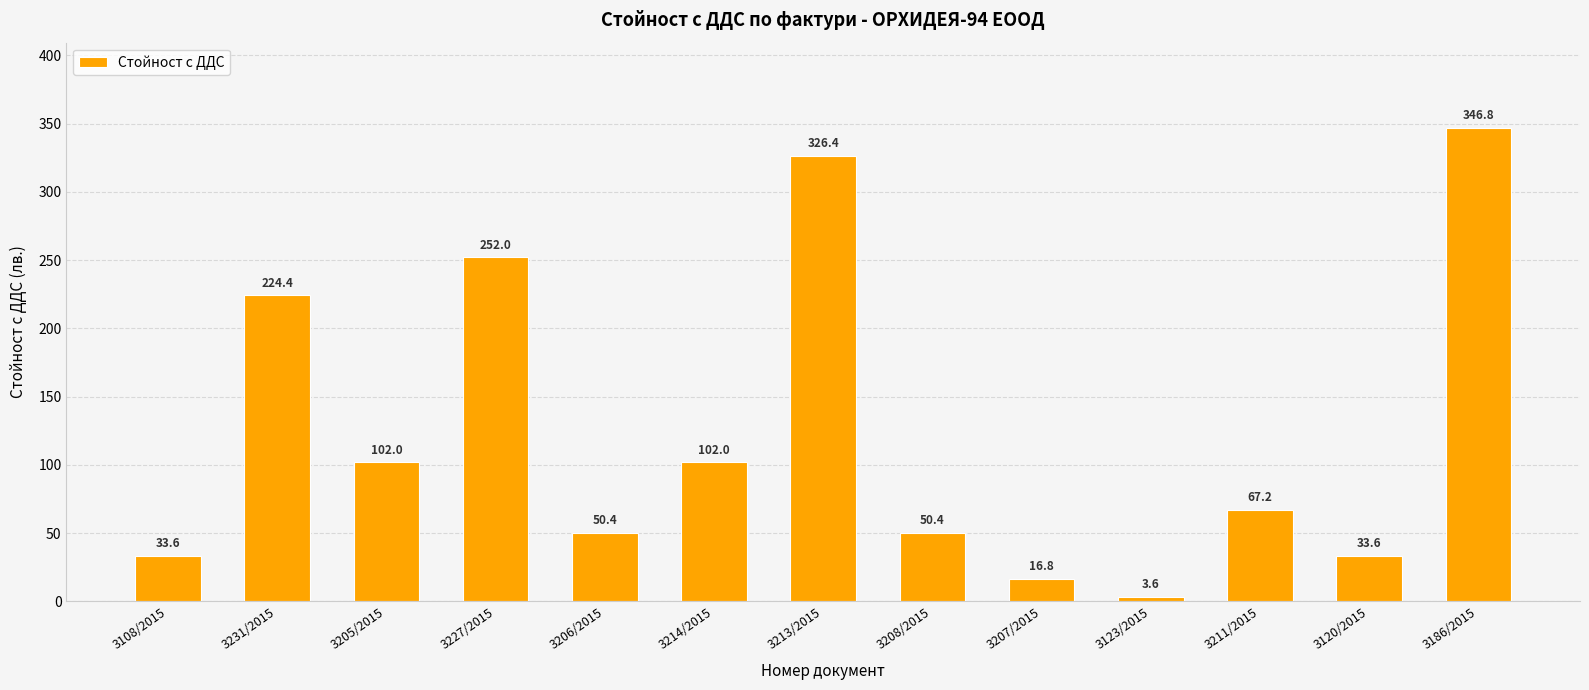

What is the ratio of the value at 3227/2015 to the value at 3186/2015?

0.7